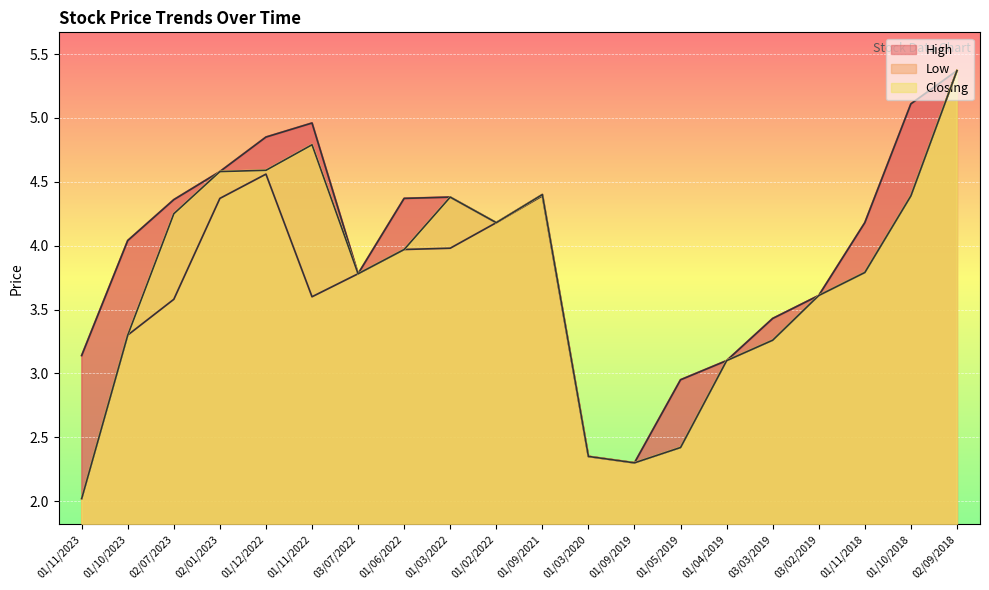

Rank the series by their maximum value, from highest to lowest.

High, Low, Closing